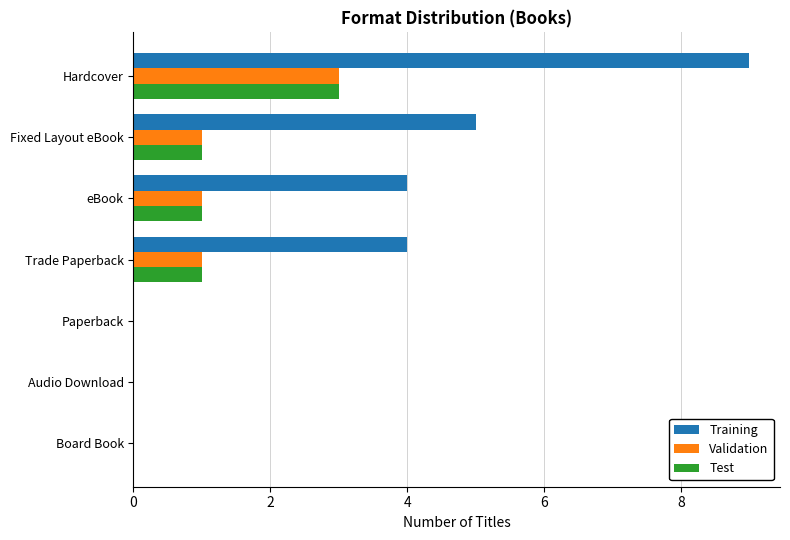

What is the maximum value for Test?

3